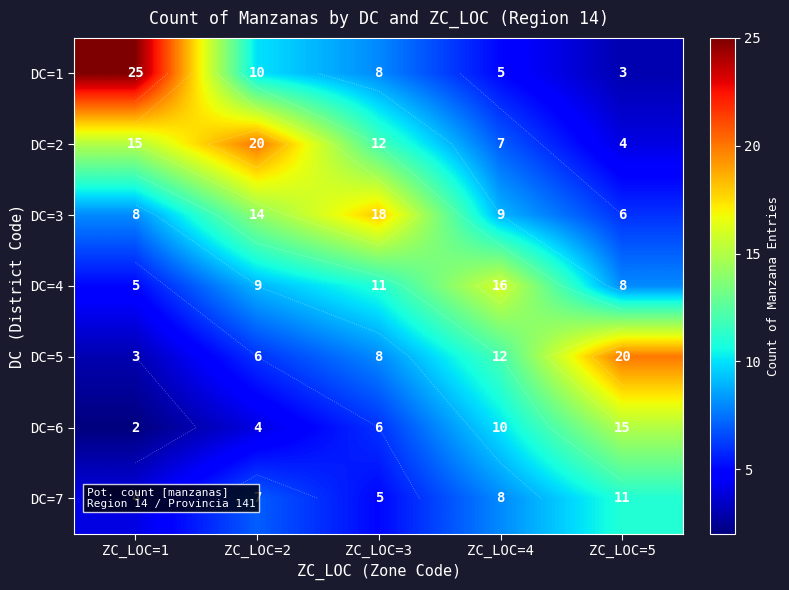

Which category has the highest value in the DC=6 series?

ZC_LOC=5